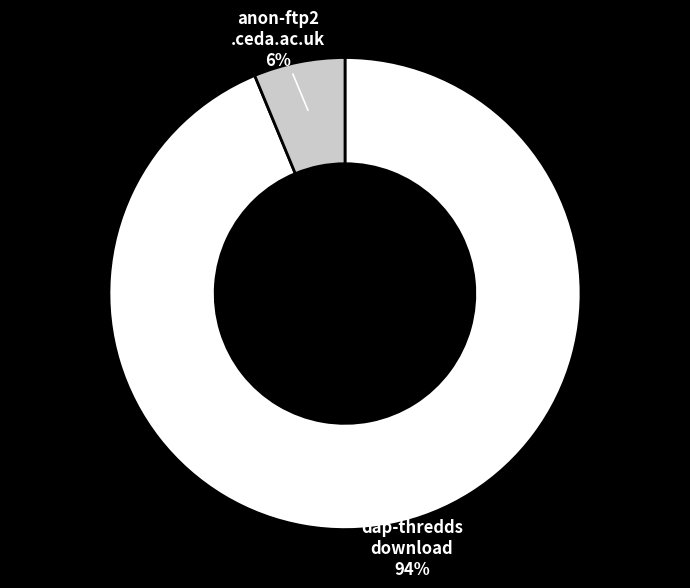

To the nearest percent, what is the average slice percentage?

50%